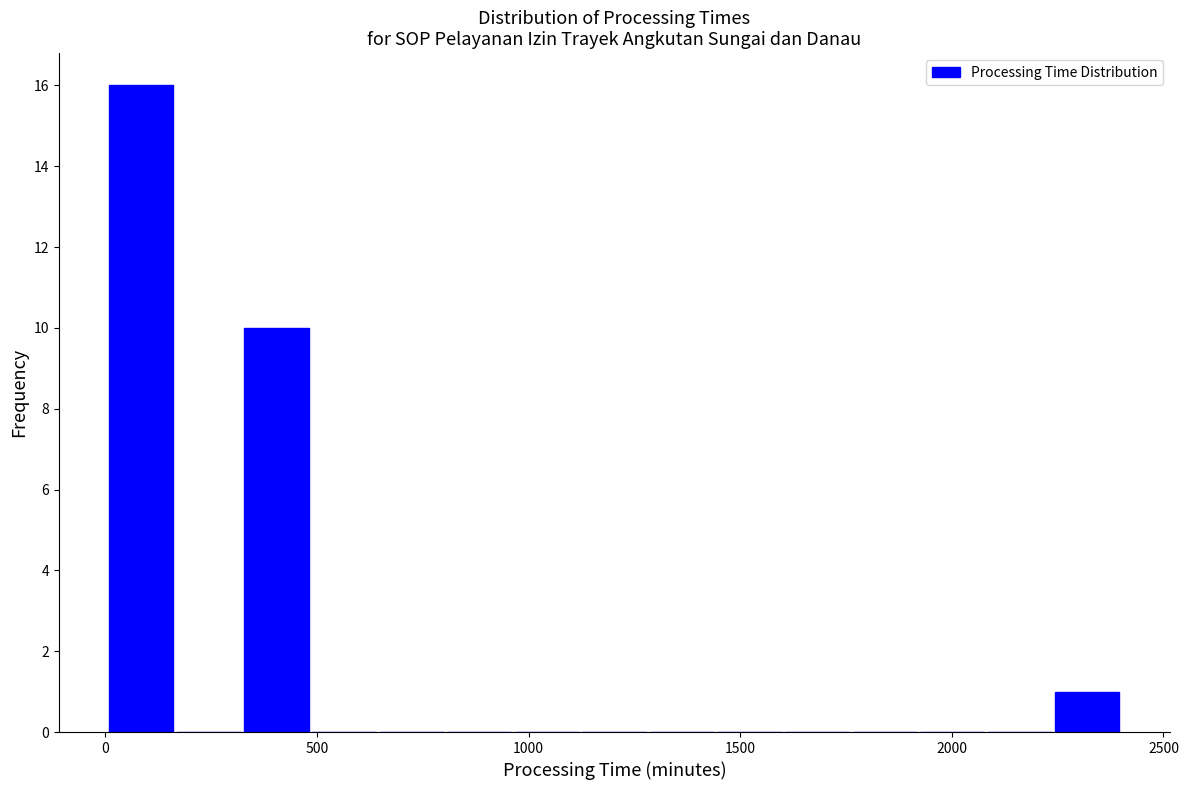

Around what value on the x-axis is the tallest bar? Give the approximate position of its centre, as read against the axis.

100